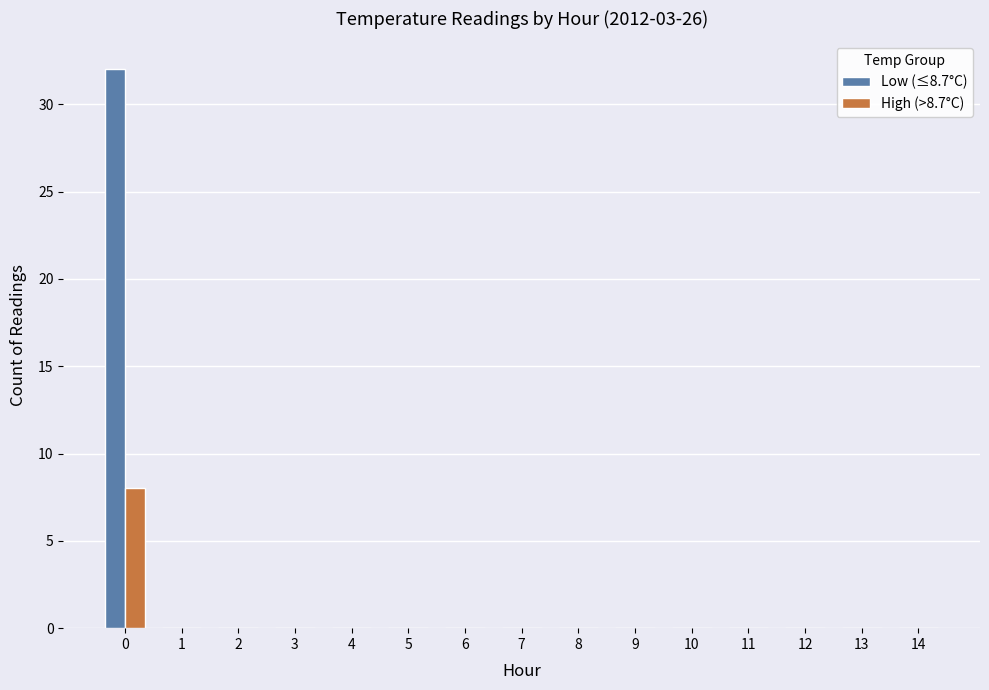

How many groups of bars are there?

15